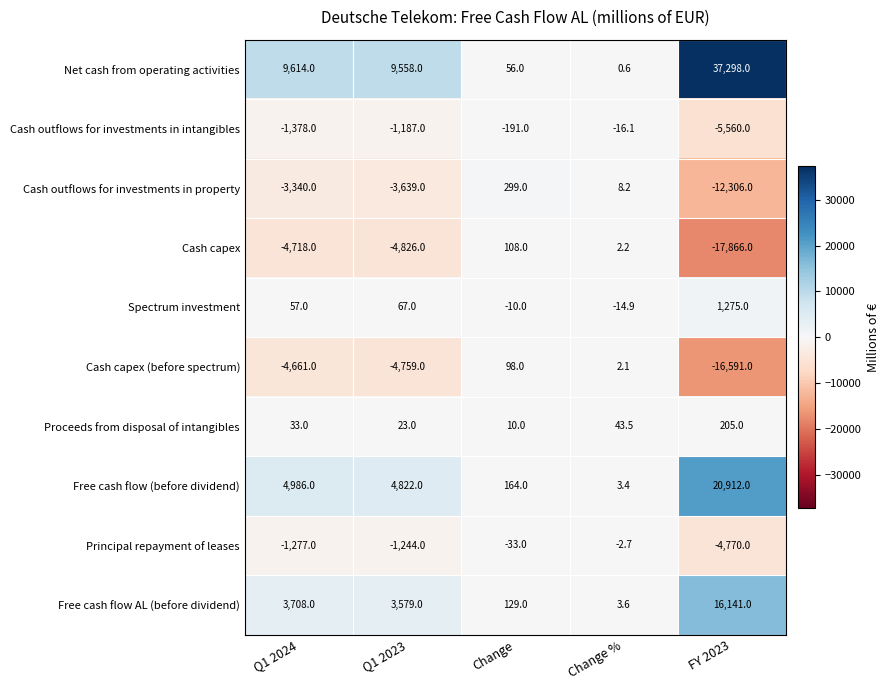

What is the spread (max minus min) of values at FY 2023?

55164.0